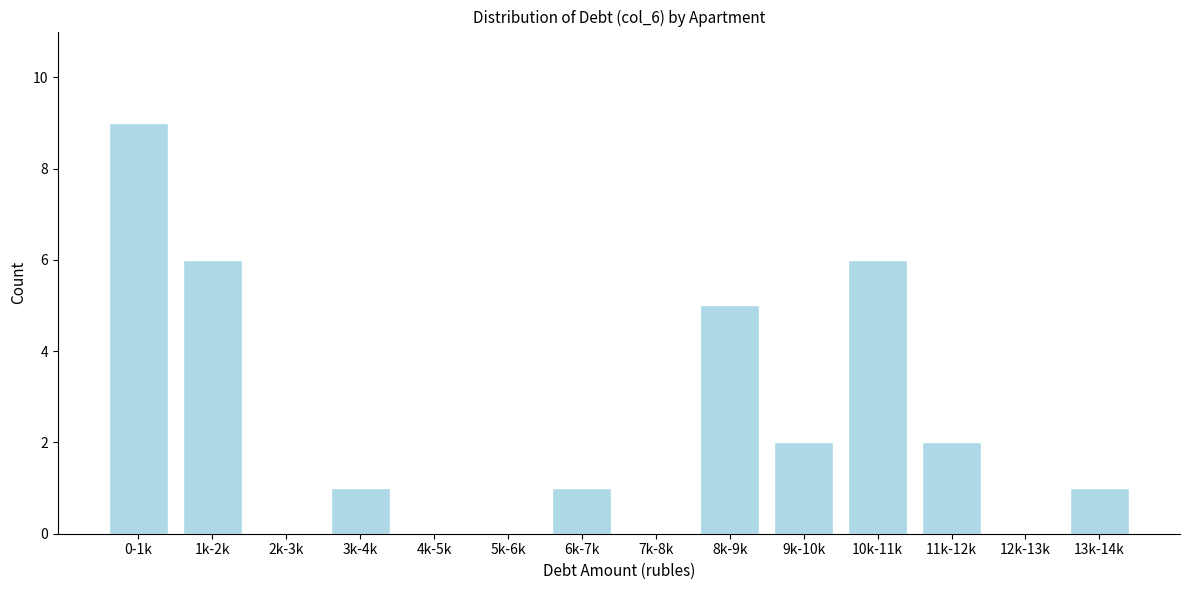

Reading right to left, extract all data points from this chart.

13k-14k=1	12k-13k=0	11k-12k=2	10k-11k=6	9k-10k=2	8k-9k=5	7k-8k=0	6k-7k=1	5k-6k=0	4k-5k=0	3k-4k=1	2k-3k=0	1k-2k=6	0-1k=9